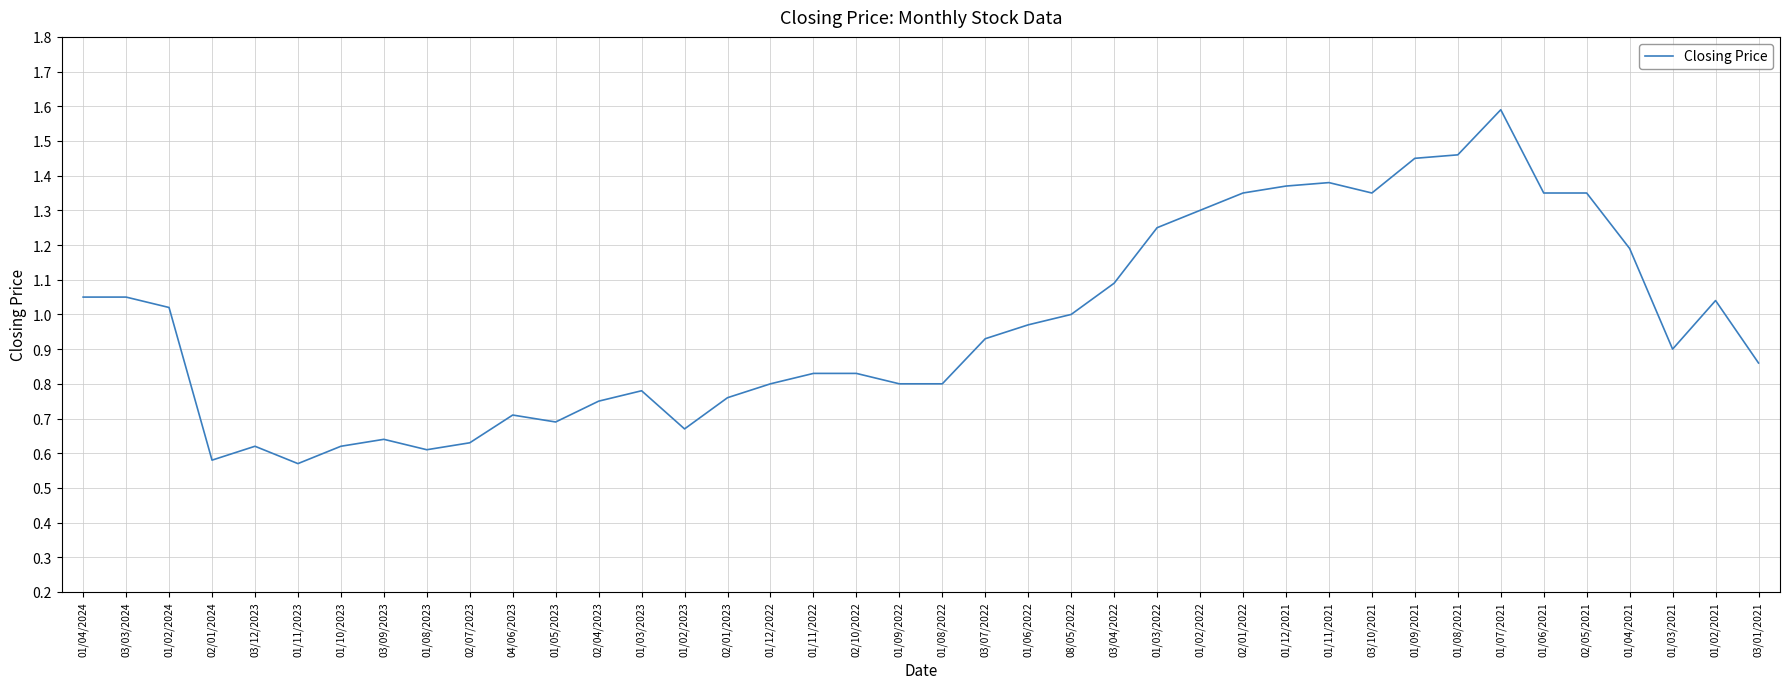

The value at 01/02/2022 is 1.3. True or false?

True